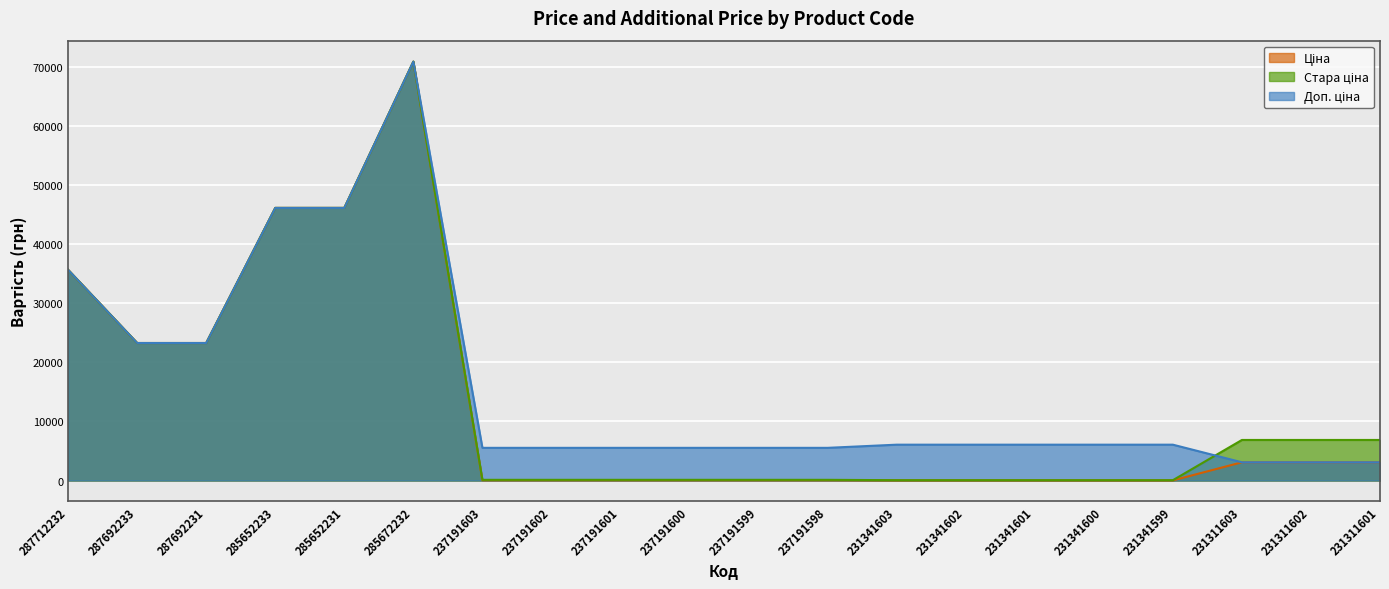

What is the sum of the Стара ціна values at 231341599 and 285672232?

70965.9